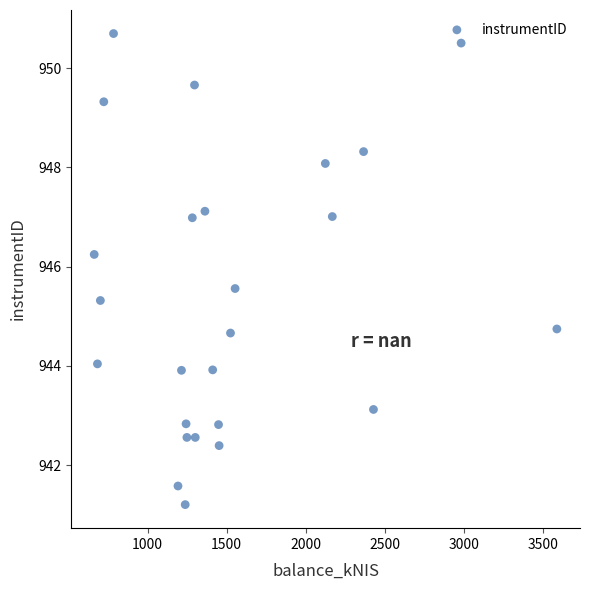

What is the range of Y values (max minus min)?

9.5